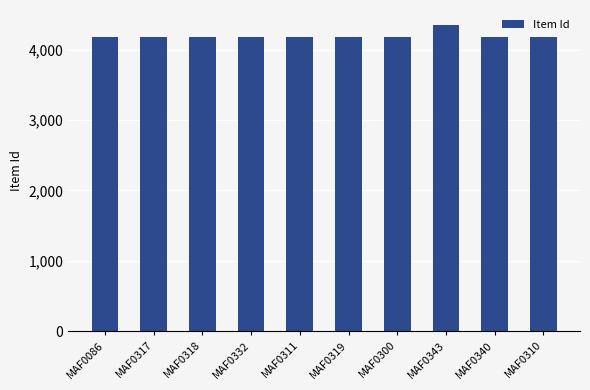

What is the approximate value at MAF0319, to the nearest 5?

4180